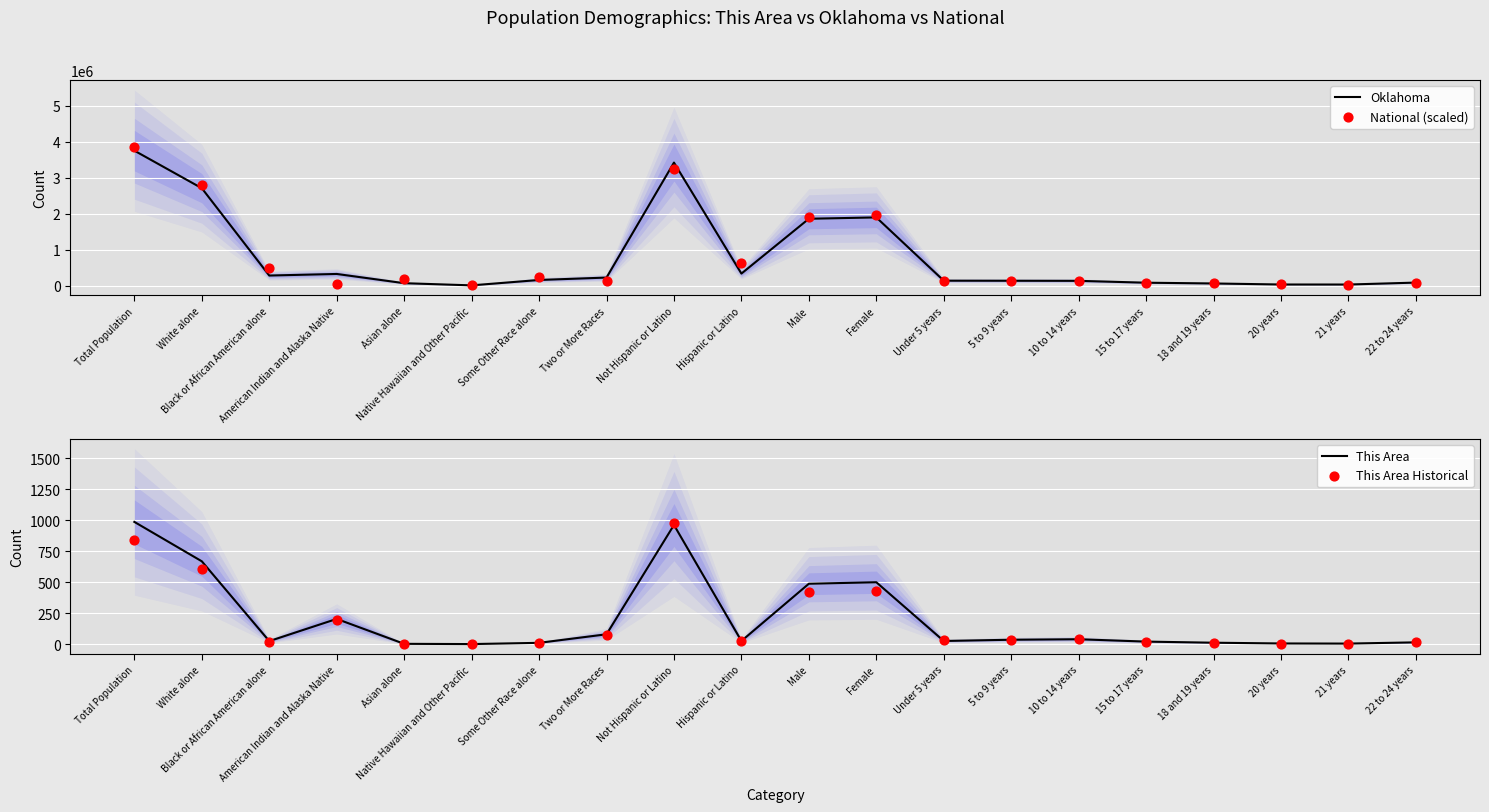

What are all the series names shown in the legend?

Oklahoma, National (scaled), This Area, This Area Historical